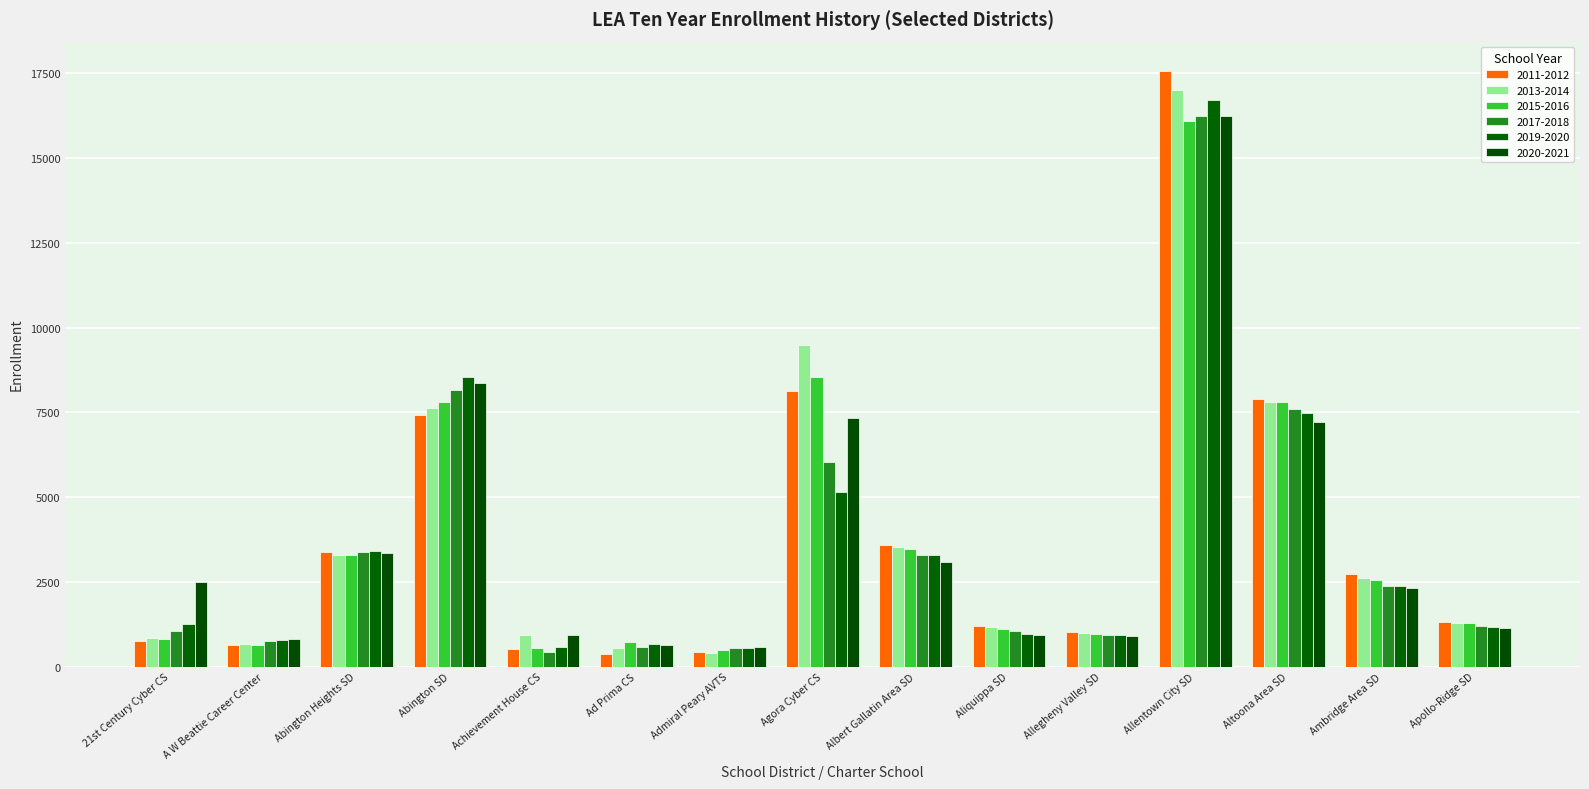

Are the bars grouped side by side (vs. stacked)?

Yes